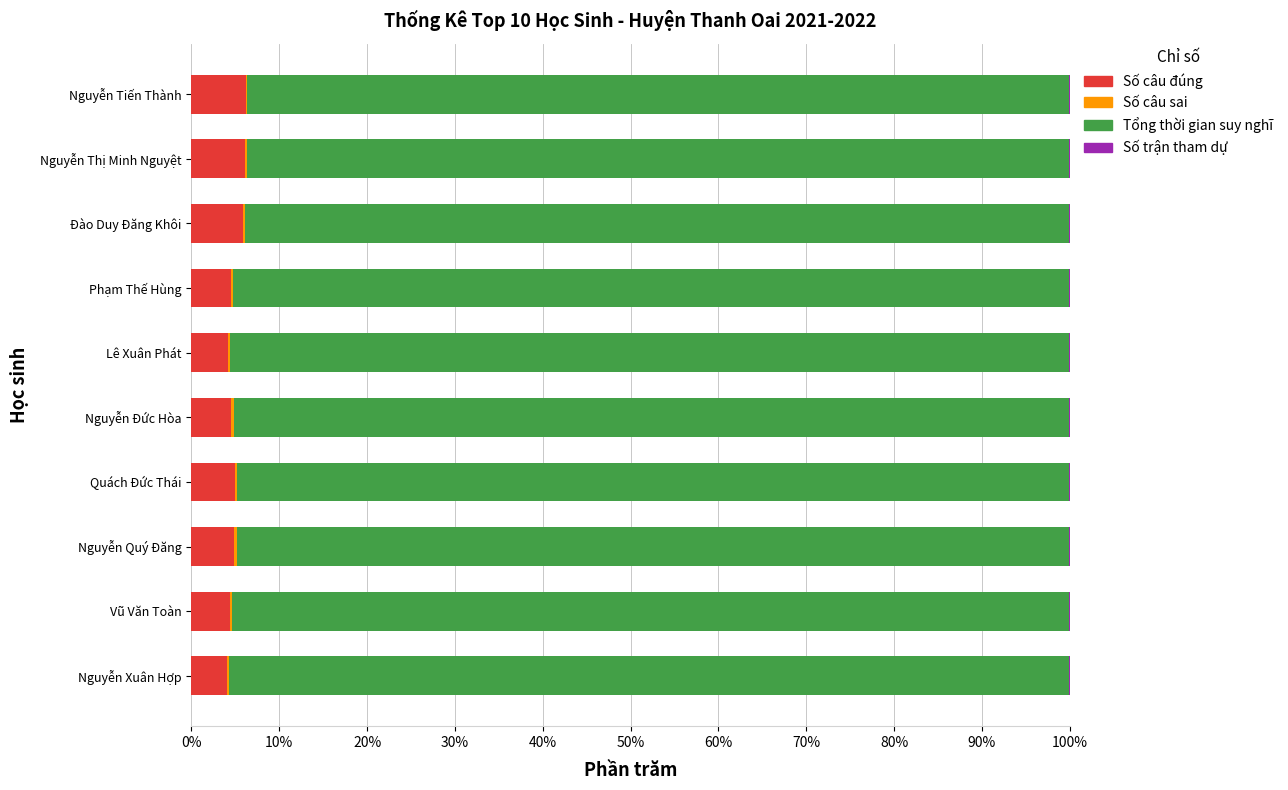

The Số câu đúng series shows 4.3 at Vũ Văn Toàn. True or false?

True